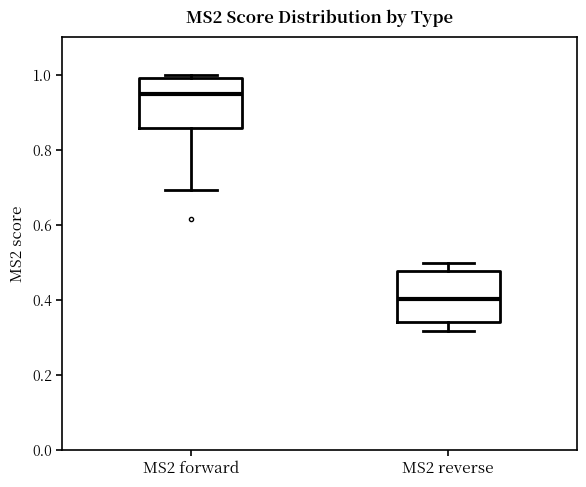

Where does the lower whisker of the box for MS2 forward end on the y-axis? The values are not printed on the chart, so give them approximately, as read against the axis.

0.70